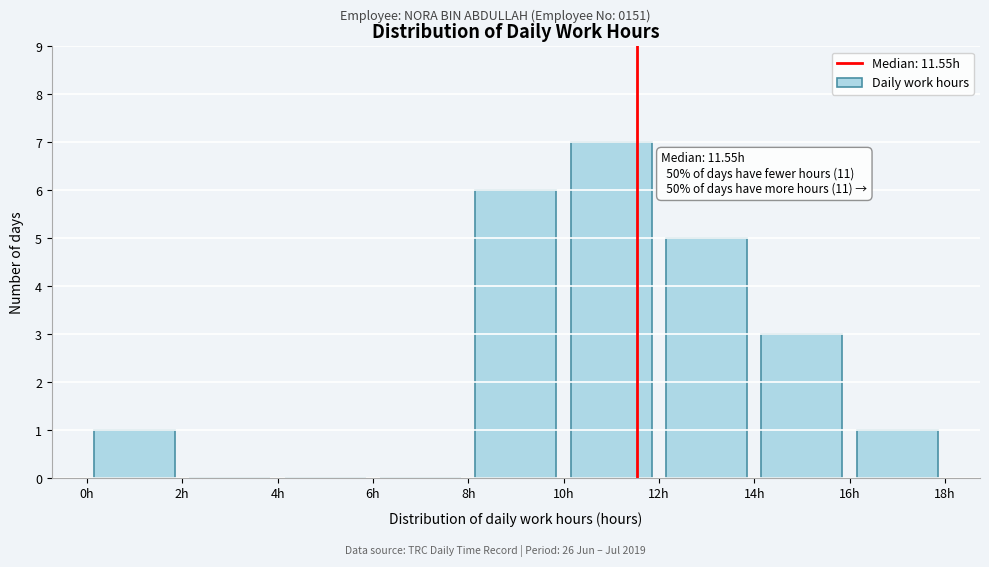

Over which range of the x-axis is the bar tallest?

10 to 12